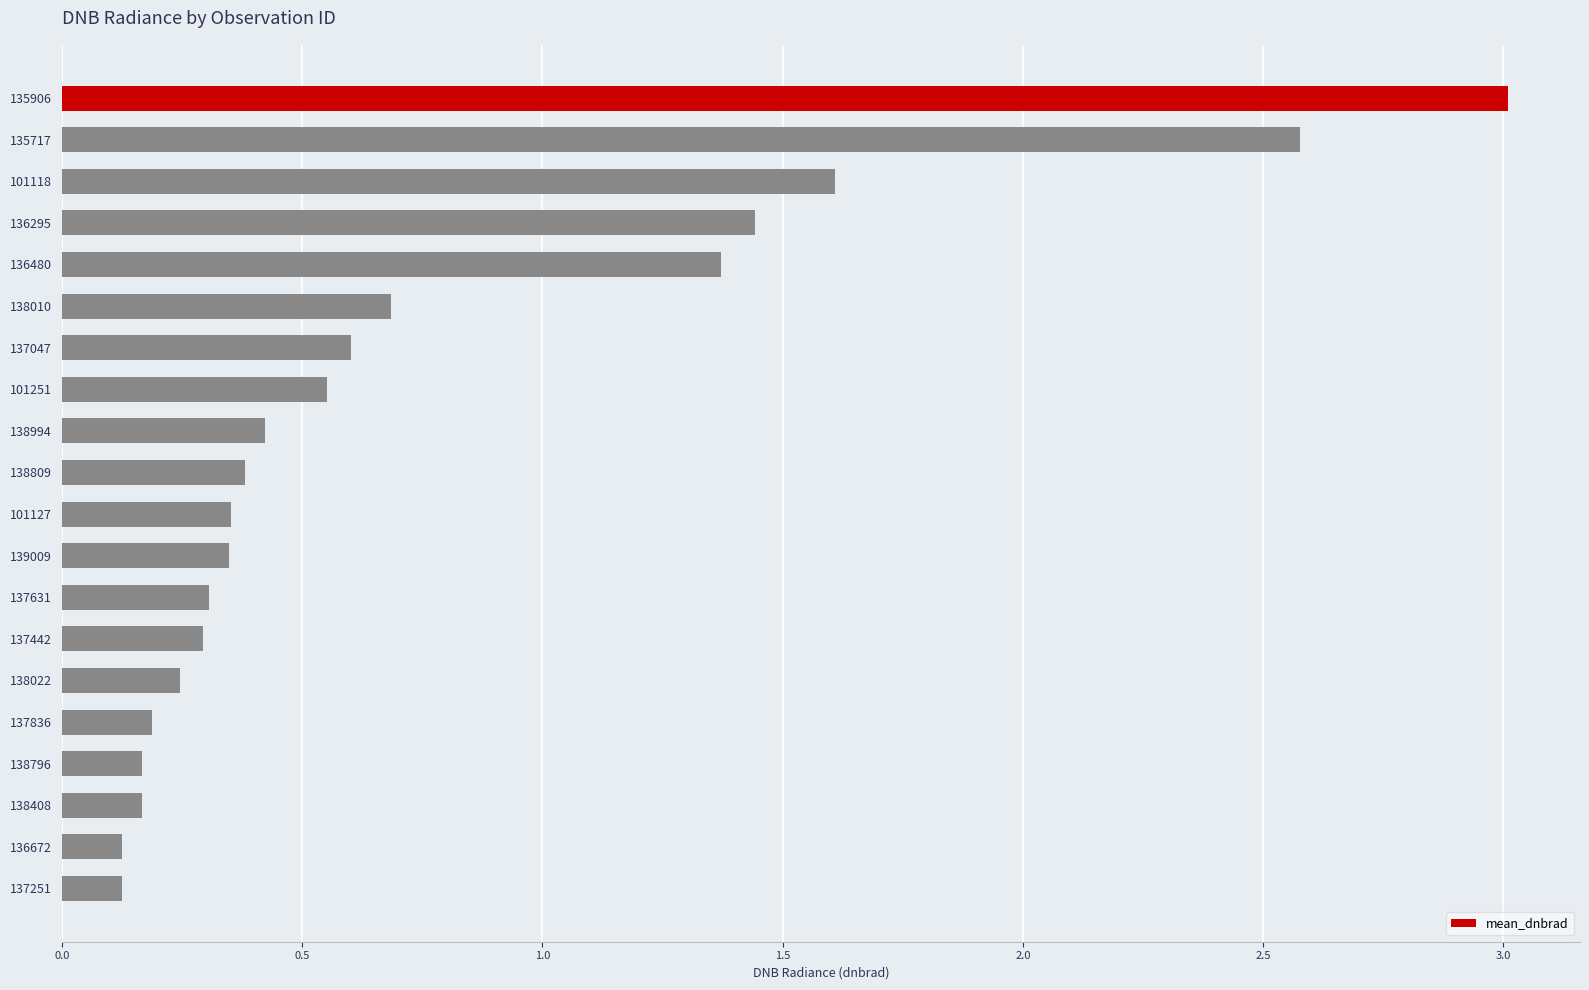

What is the label of the 17th bar from the top?

138796